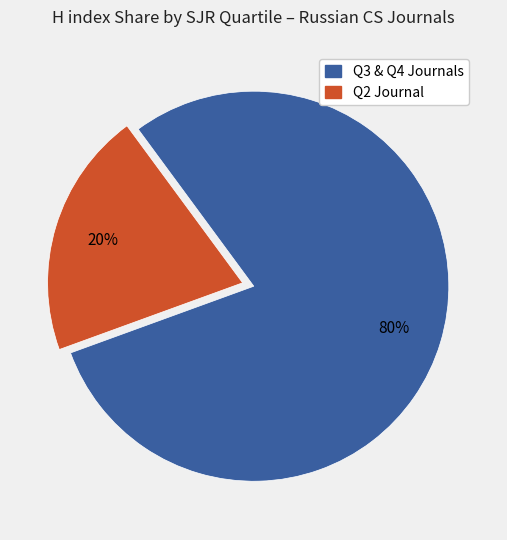

Is there a majority slice in this chart?

Yes